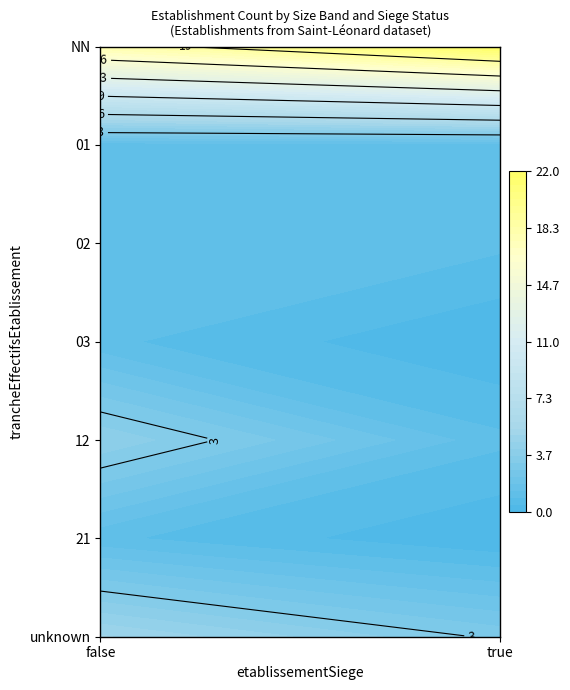

Is it true that 03 equals 2 at false?

False